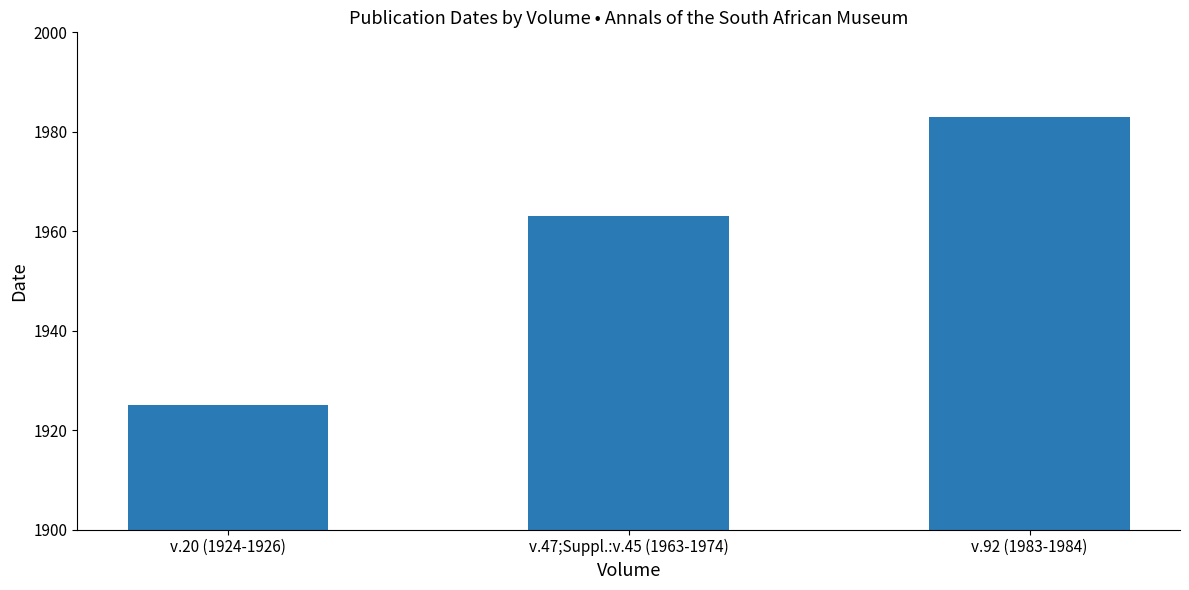

What is the difference between the values at v.92 (1983-1984) and v.20 (1924-1926)?

58